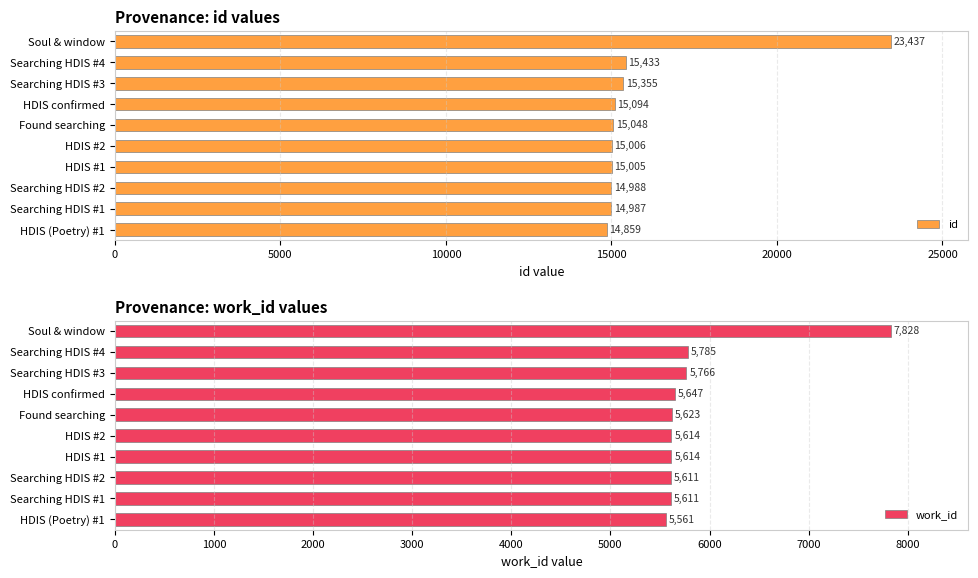

Does the chart contain stacked bars?

No